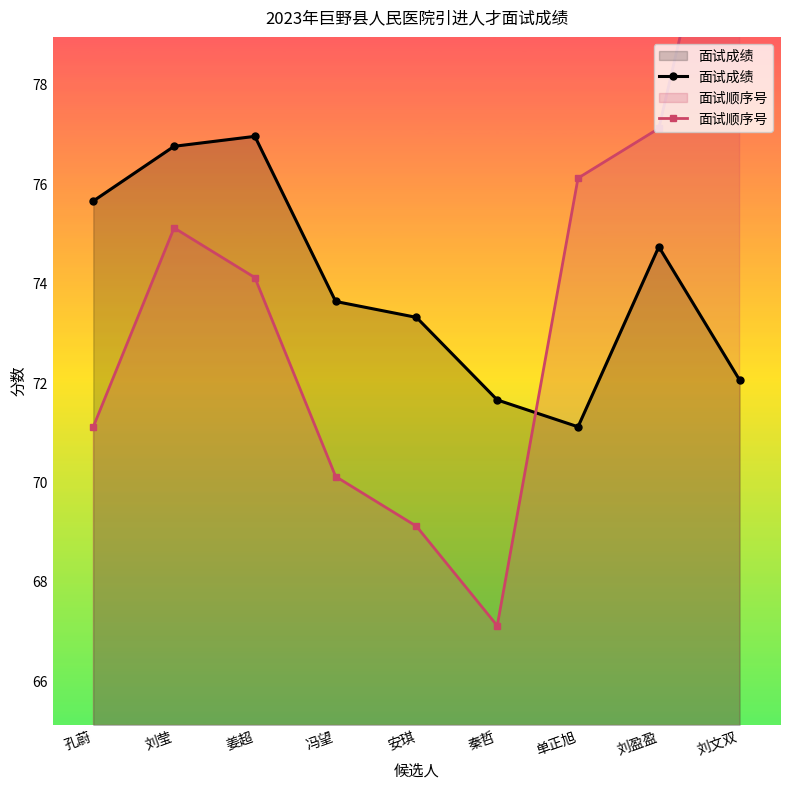

True or false: 面试顺序号 and 面试成绩 intersect in this chart.

True